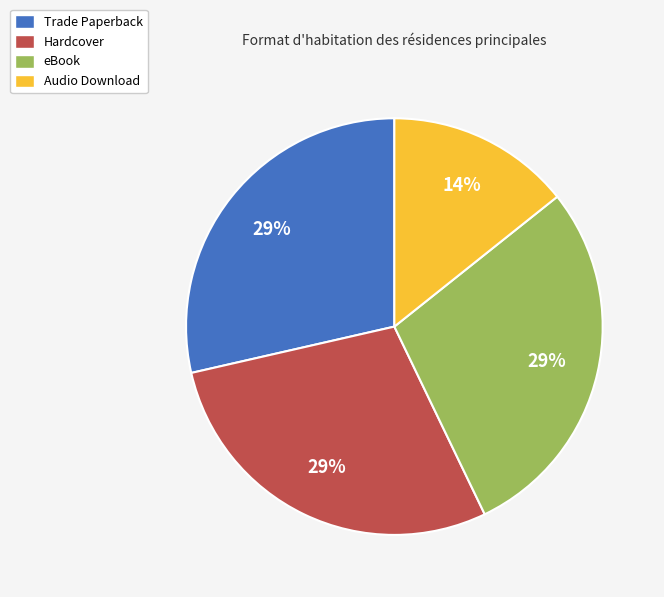

What is the smallest slice in the pie chart?

Audio Download